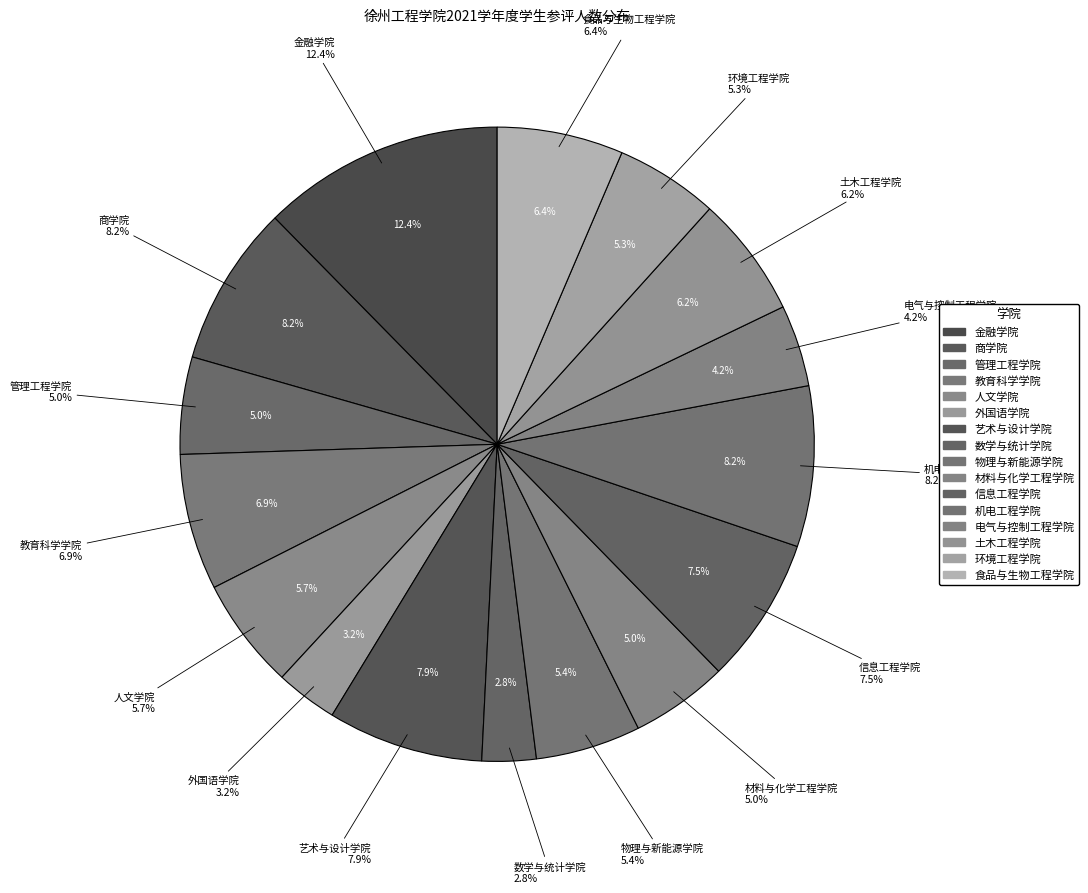

Combined, what portion of the pie is 人文学院 and 材料与化学工程学院?

10.6%